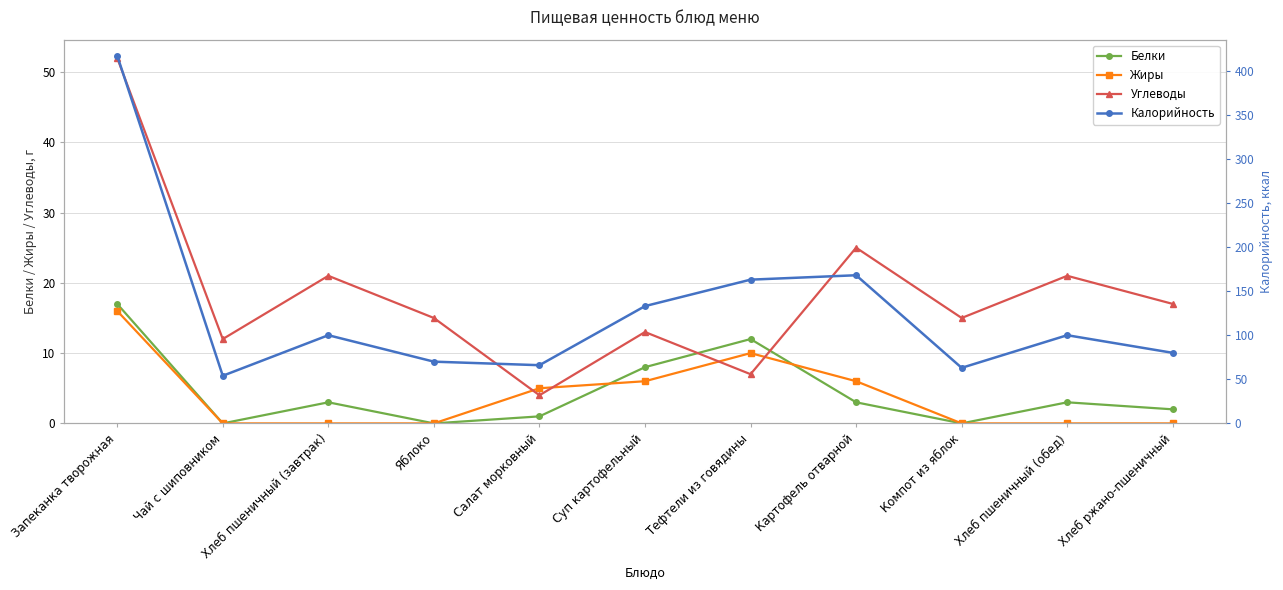

Rank the series by their maximum value, from highest to lowest.

Калорийность, Углеводы, Белки, Жиры